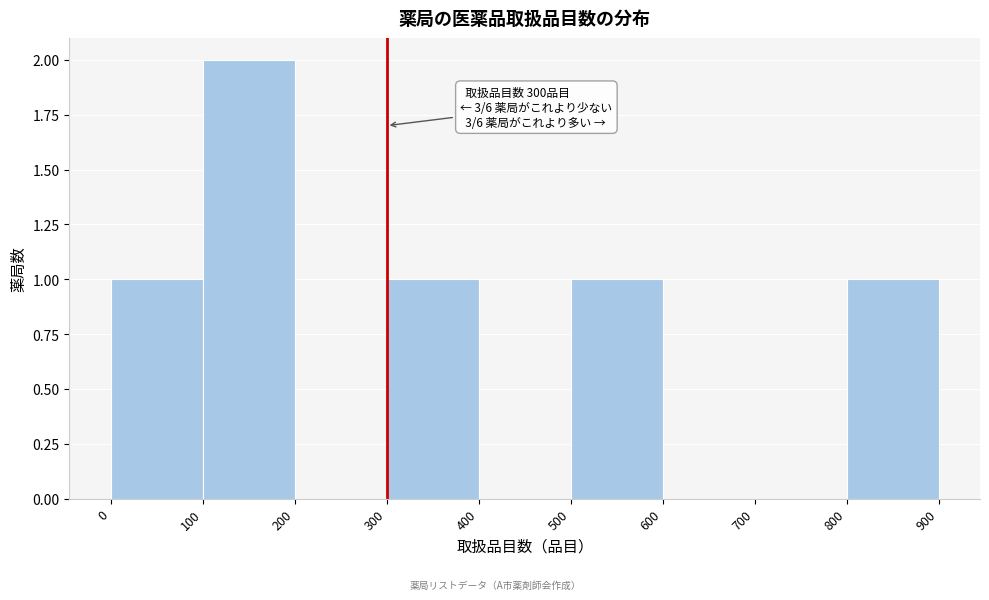

Which range on the x-axis has the tallest bar?

100 to 200